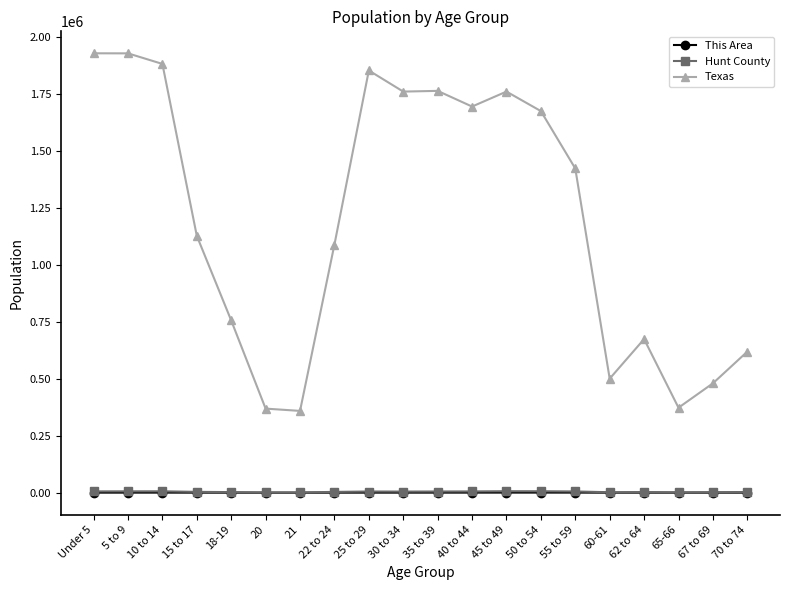

How many distinct data groups are displayed?

3